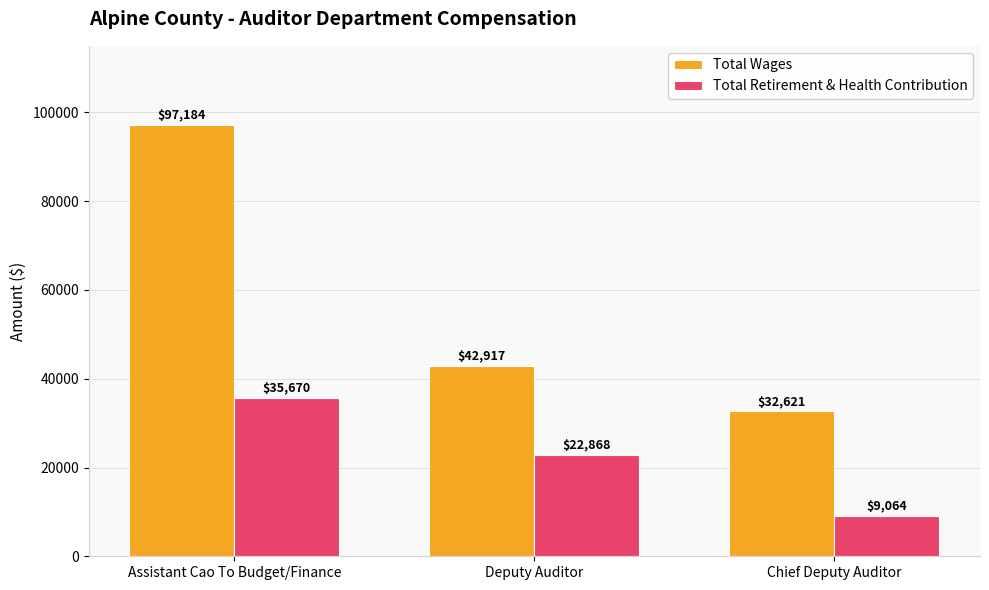

What is the minimum value shown in the chart?

9064